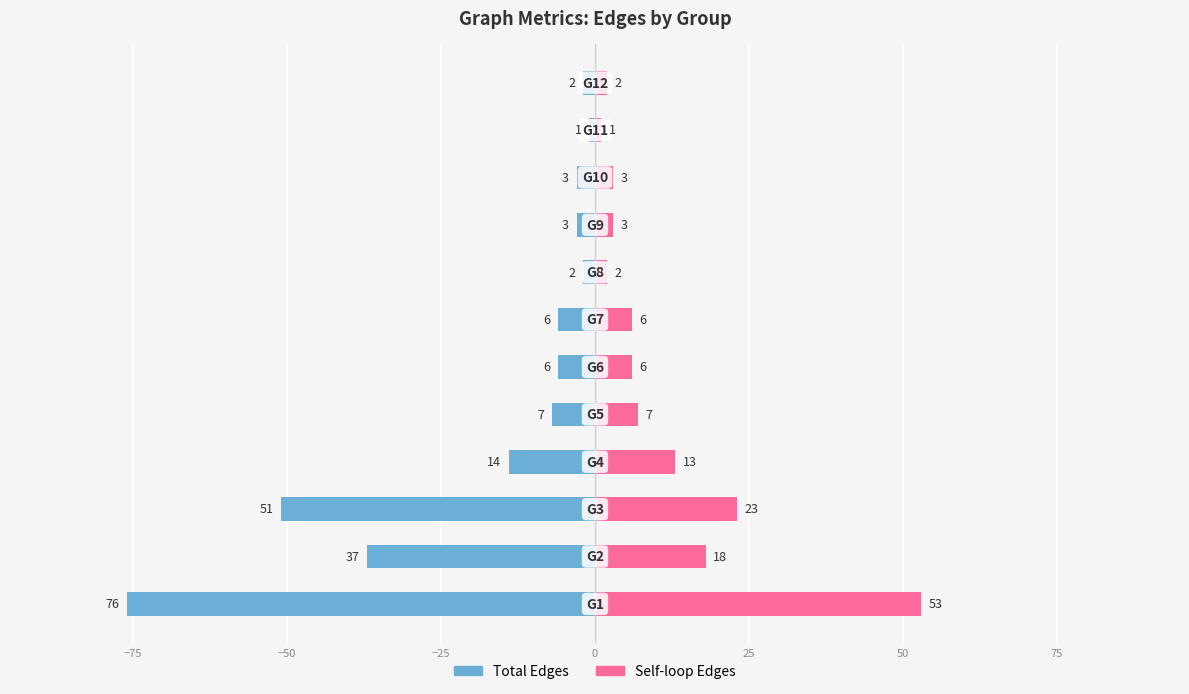

What is the difference between the maximum and minimum values in the Self-loop Edges series?

52